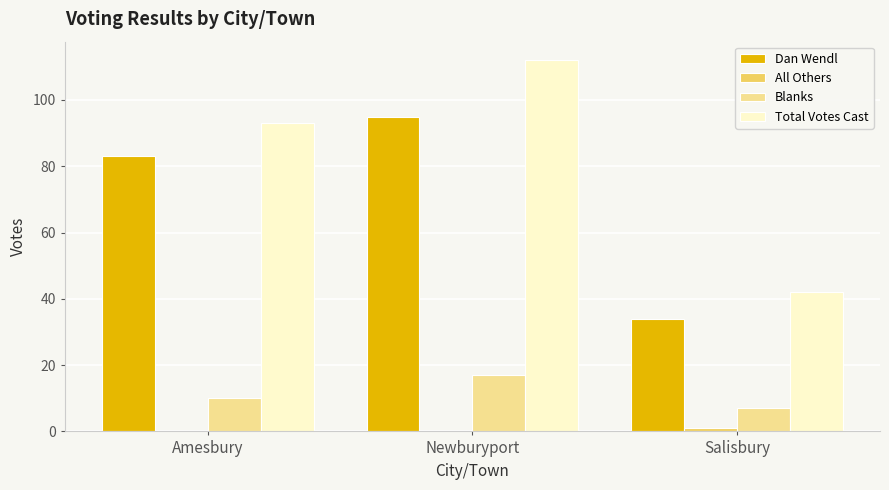

What is the maximum value shown in the chart?

112